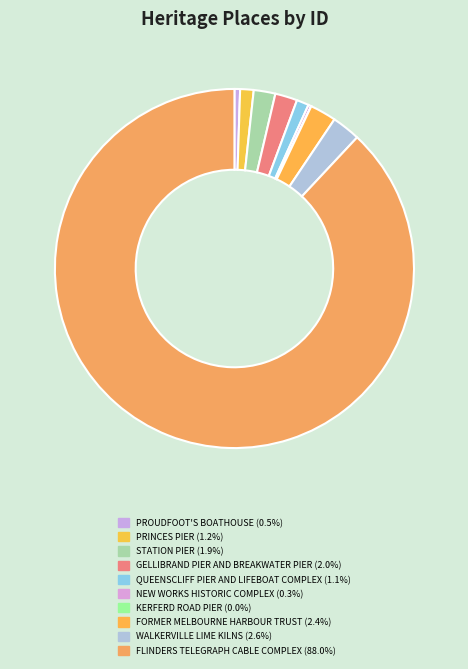

Between QUEENSCLIFF PIER AND LIFEBOAT COMPLEX and GELLIBRAND PIER AND BREAKWATER PIER, which is larger?

GELLIBRAND PIER AND BREAKWATER PIER